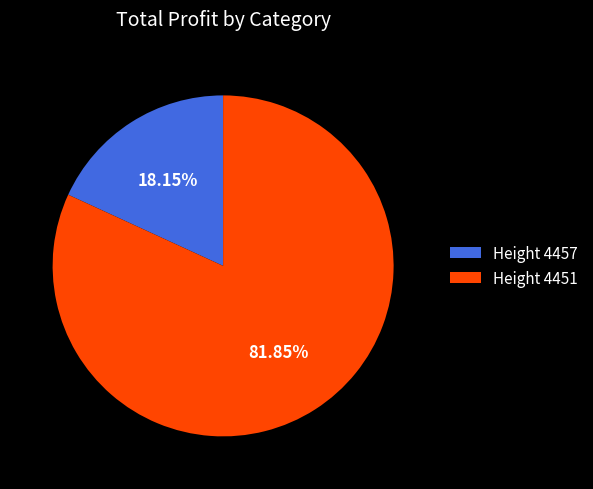

Combined, do Height 4451 and Height 4457 account for over 50%?

Yes